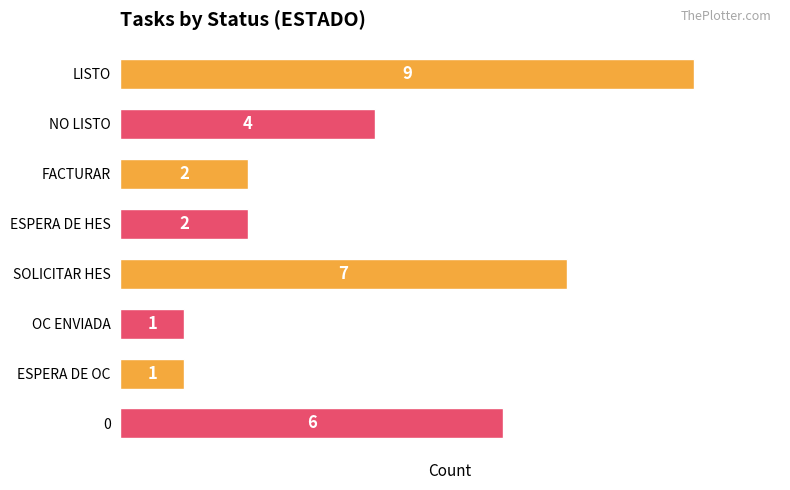

Reading top to bottom, list all the values displayed in this chart.

LISTO=9	NO LISTO=4	FACTURAR=2	ESPERA DE HES=2	SOLICITAR HES=7	OC ENVIADA=1	ESPERA DE OC=1	0=6